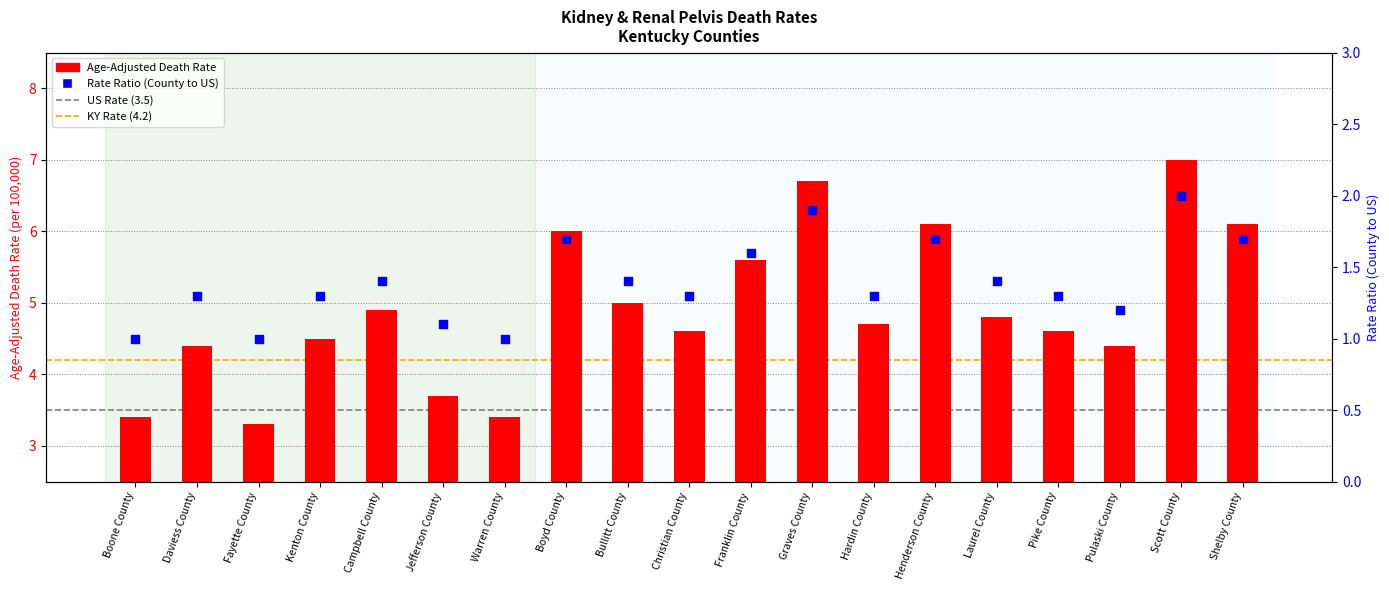

At how many categories does at least one series exceed 2?

19